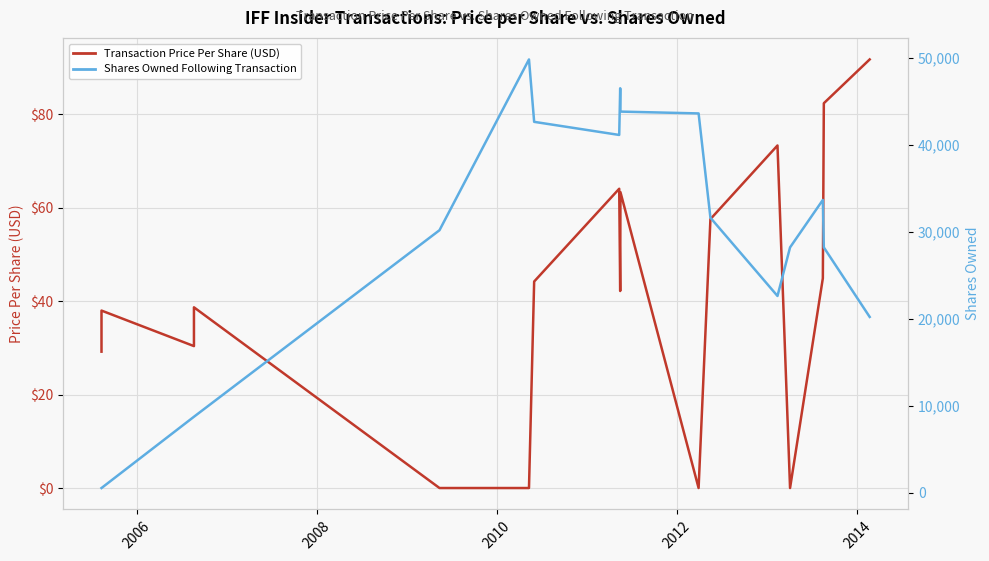

Where is the first local maximum for Transaction Price Per Share (USD)?

2006